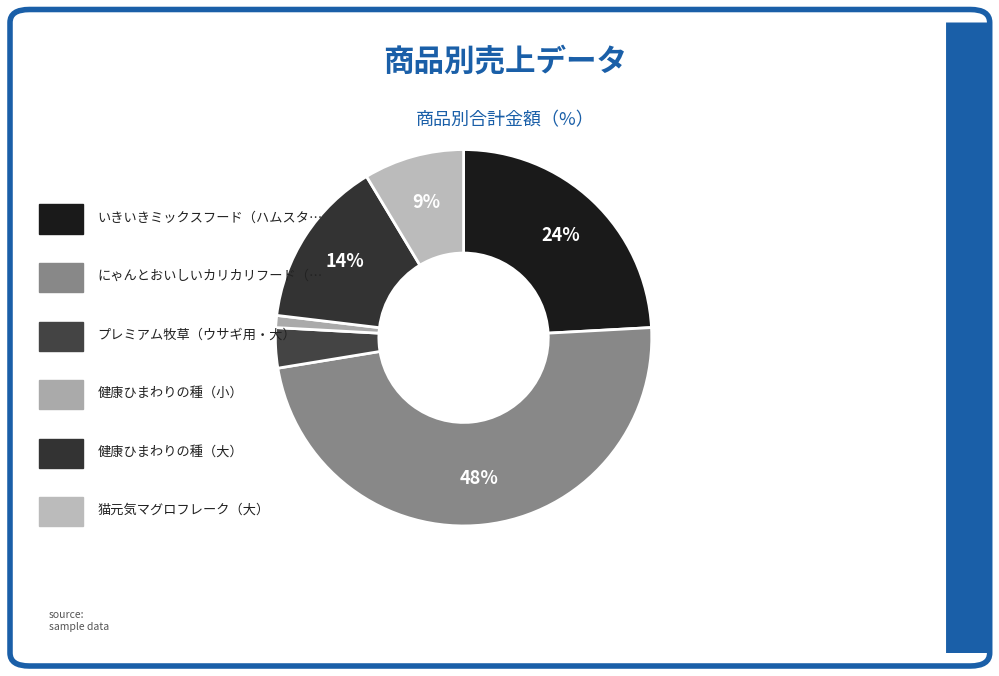

Which slice is the largest?

にゃんとおいしいカリカリフード（大）